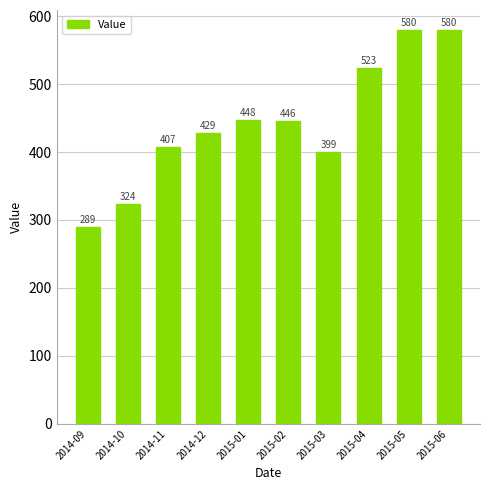

The value at 2014-09 is 289.0. True or false?

True